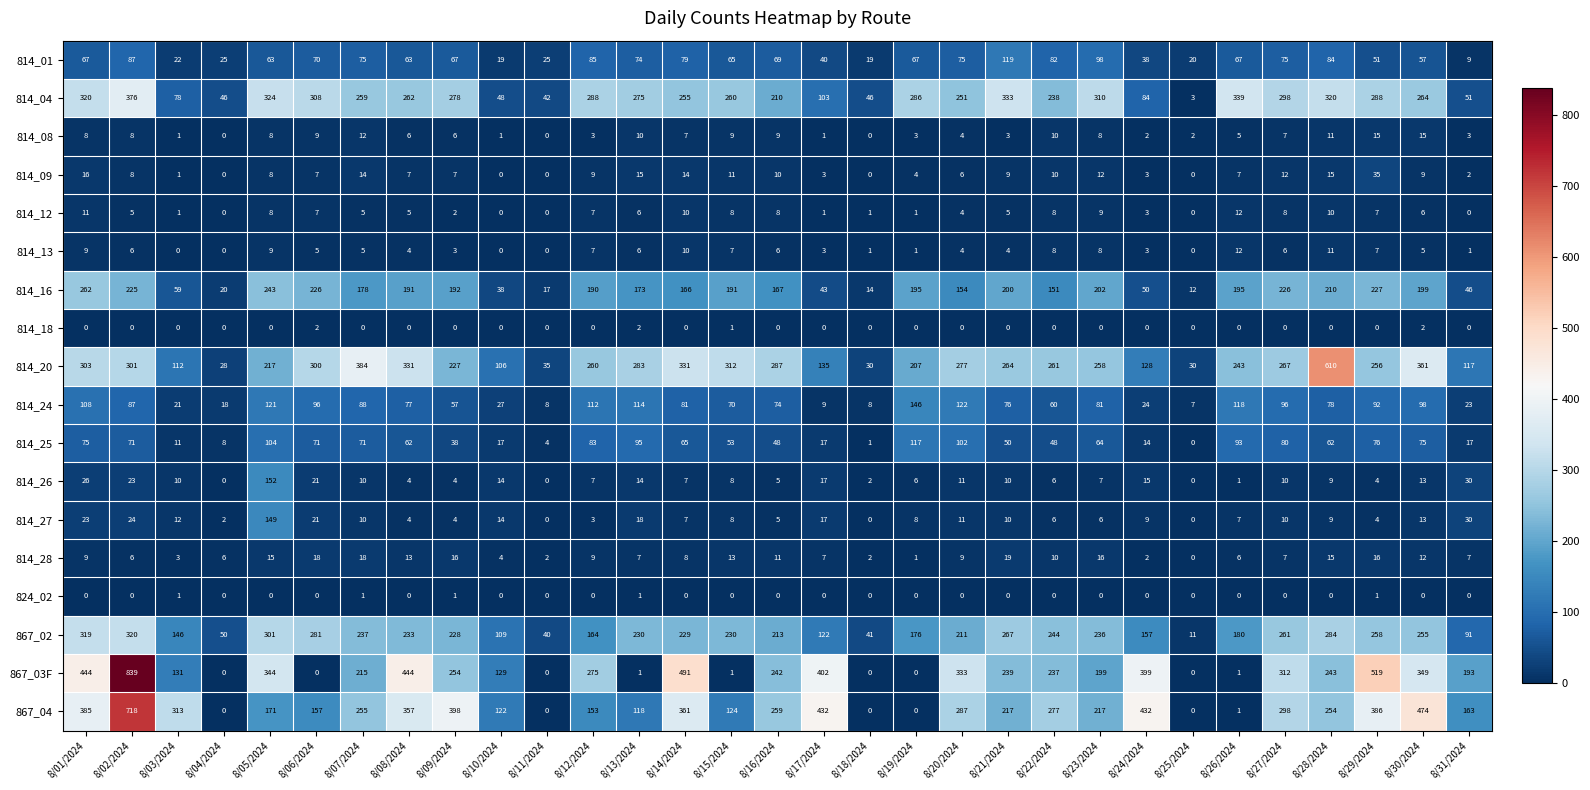

What is the maximum value shown in the chart?

839